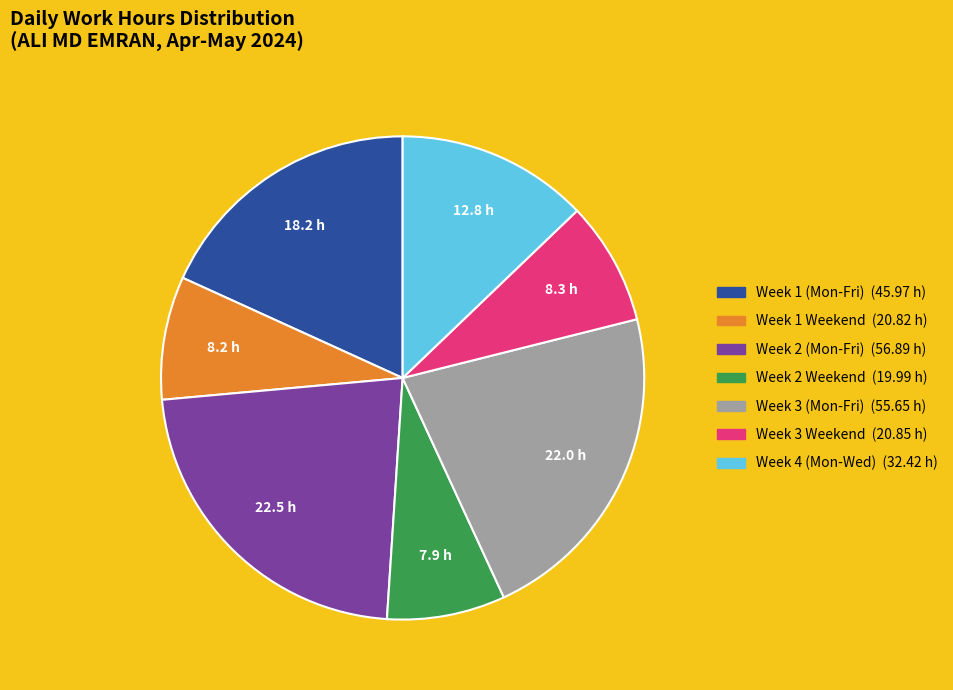

Does any single category account for the majority?

No